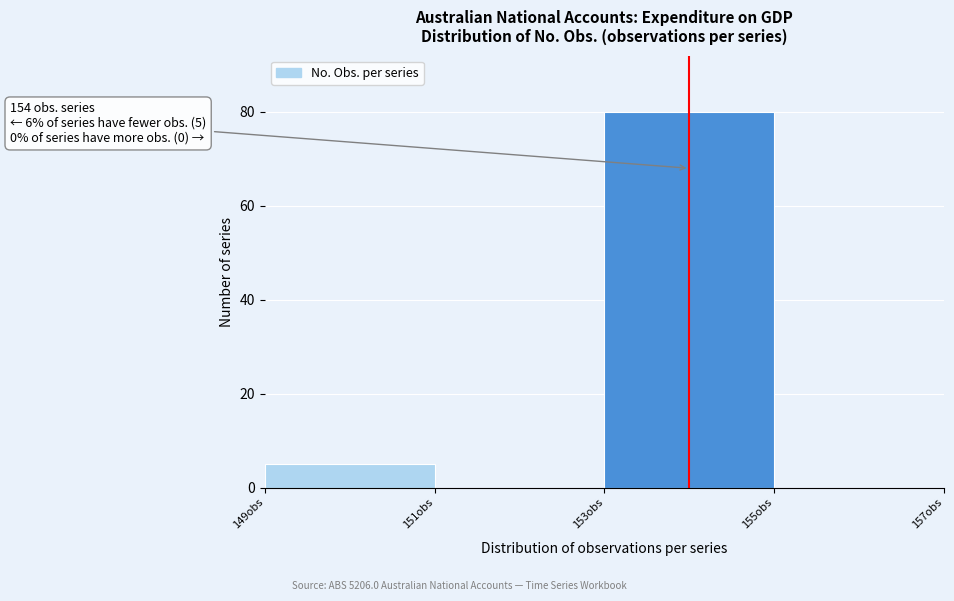

Which range on the x-axis has the tallest bar?

153 to 155